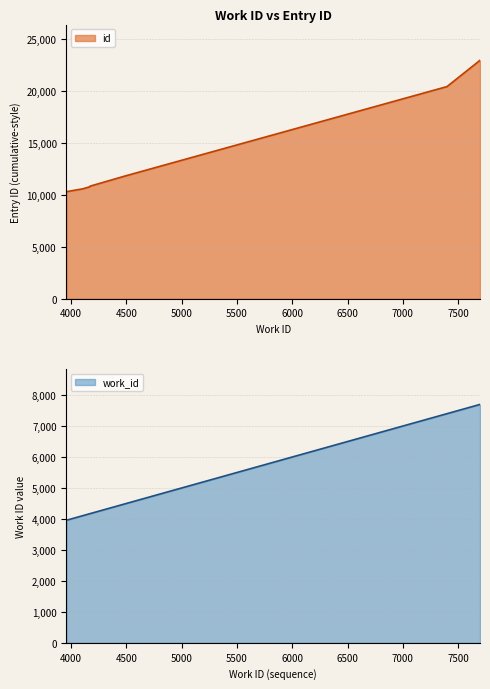

True or false: work_id and id intersect in this chart.

False